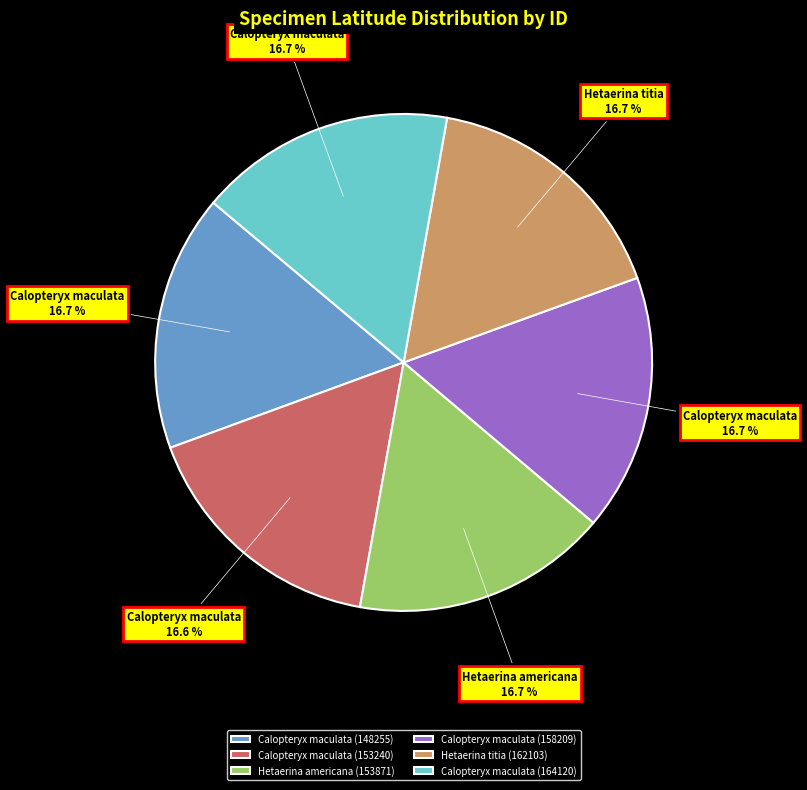

Does Calopteryx maculata (164120) represent more than half of the total?

No